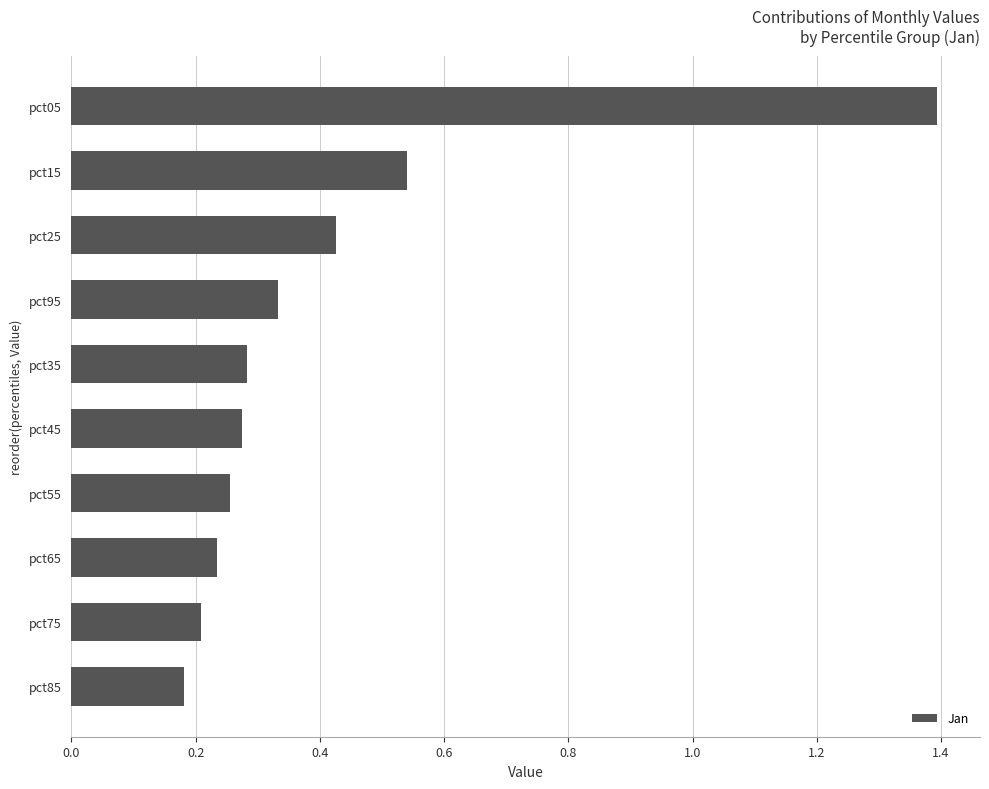

How many values are between 0 and 1?

9